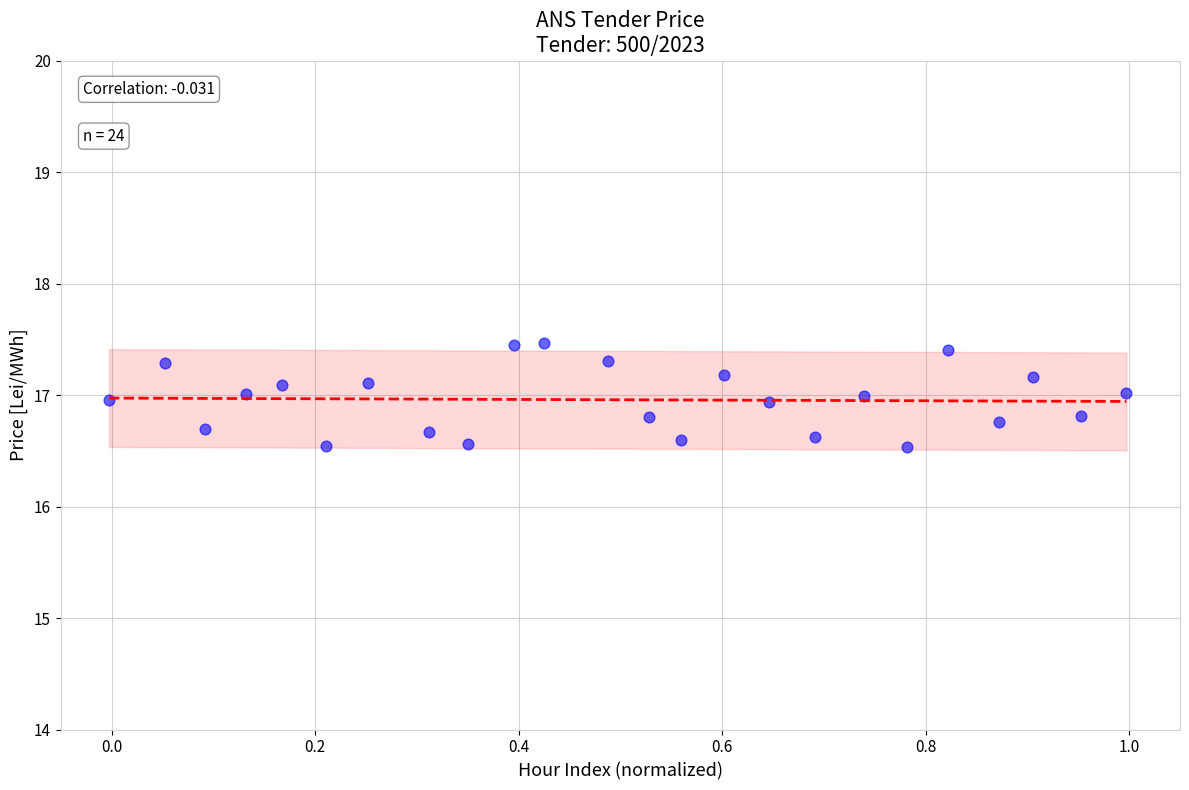

What is the range of Y values (max minus min)?

0.9